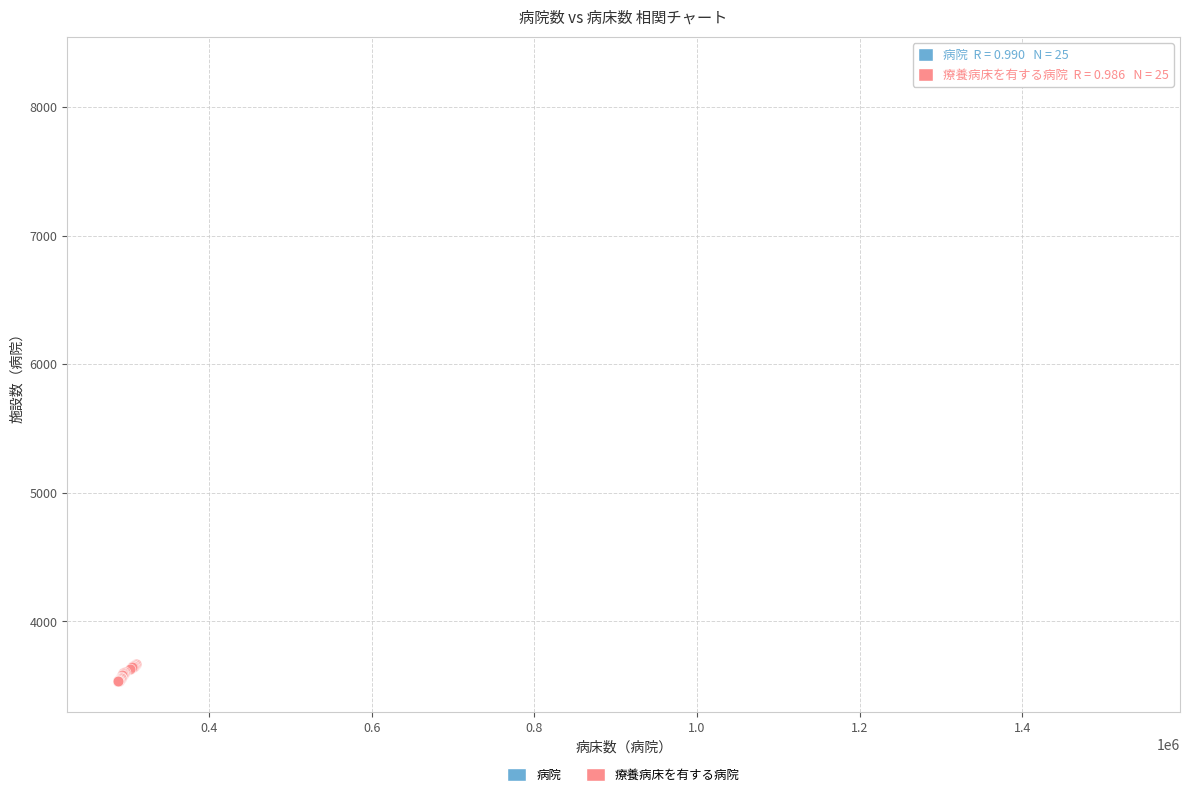

Which series reaches the maximum Y coordinate?

病院